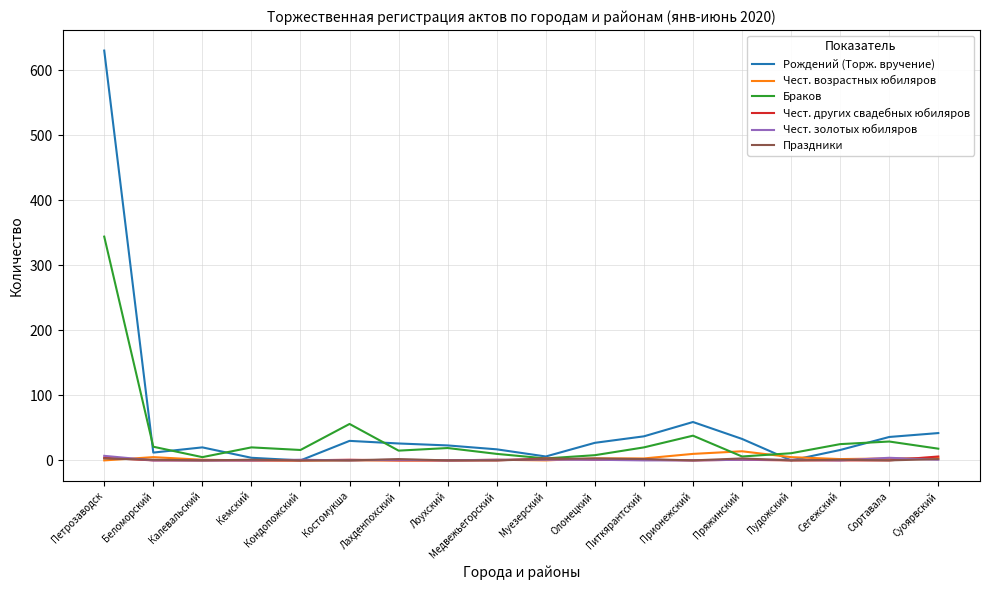

Is the value of Чест. золотых юбиляров at Медвежьегорский greater than the value of Браков at Суоярвский?

No